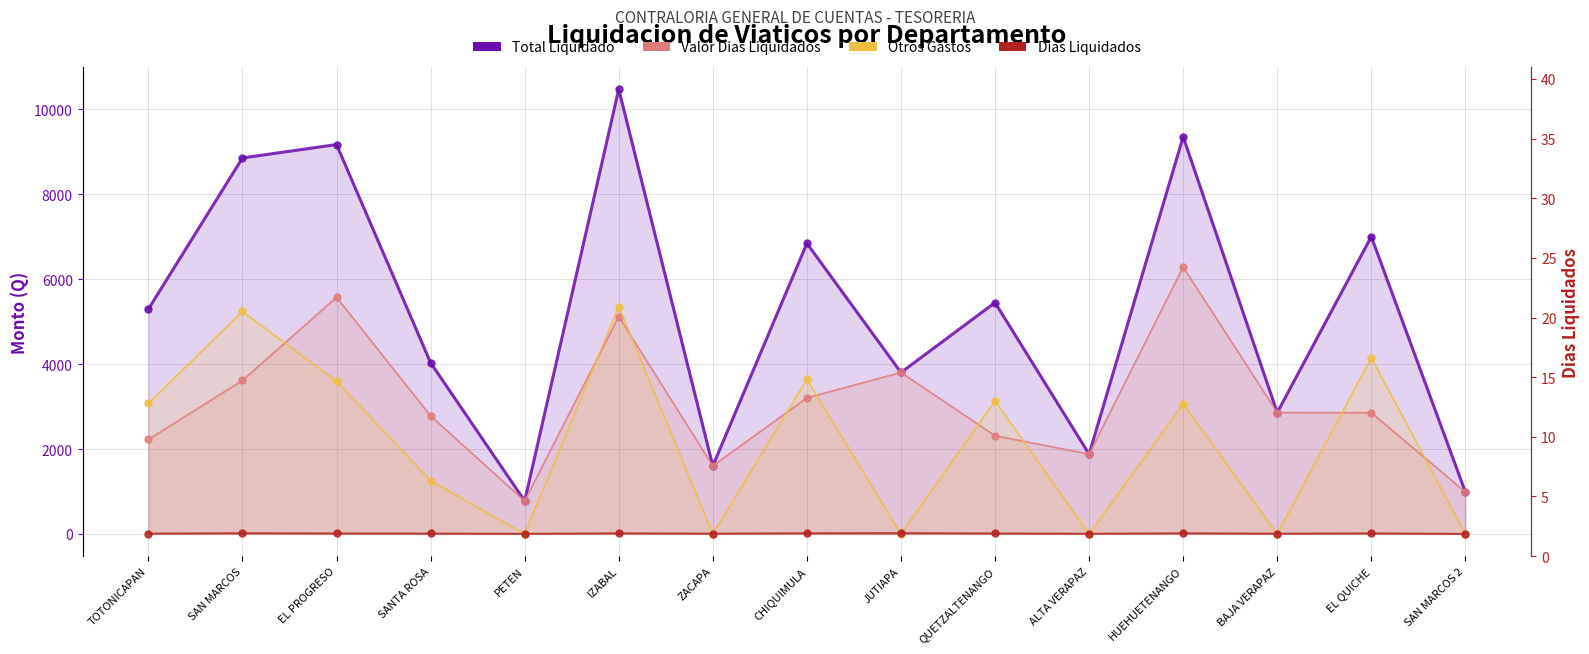

At which category does Dias Liquidados reach its first local peak?

SAN MARCOS